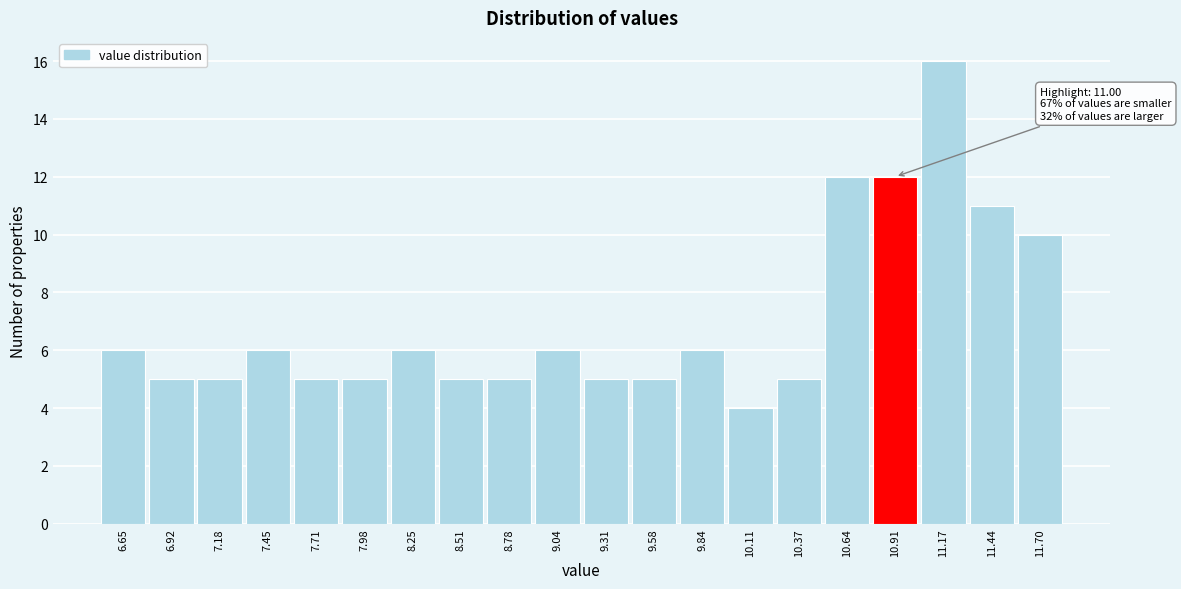

Reading left to right, extract all data points from this chart.

6.65=6	6.92=5	7.18=5	7.45=6	7.71=5	7.98=5	8.25=6	8.51=5	8.78=5	9.04=6	9.31=5	9.58=5	9.84=6	10.11=4	10.37=5	10.64=12	10.91=12	11.17=16	11.44=11	11.70=10